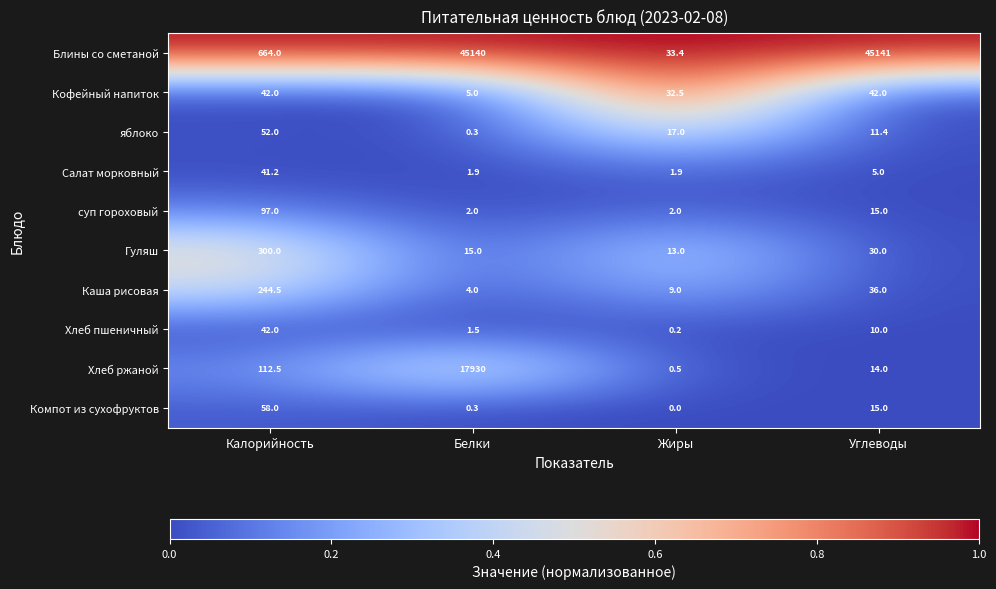

The Хлеб пшеничный series shows 28.5 at Калорийность. True or false?

False